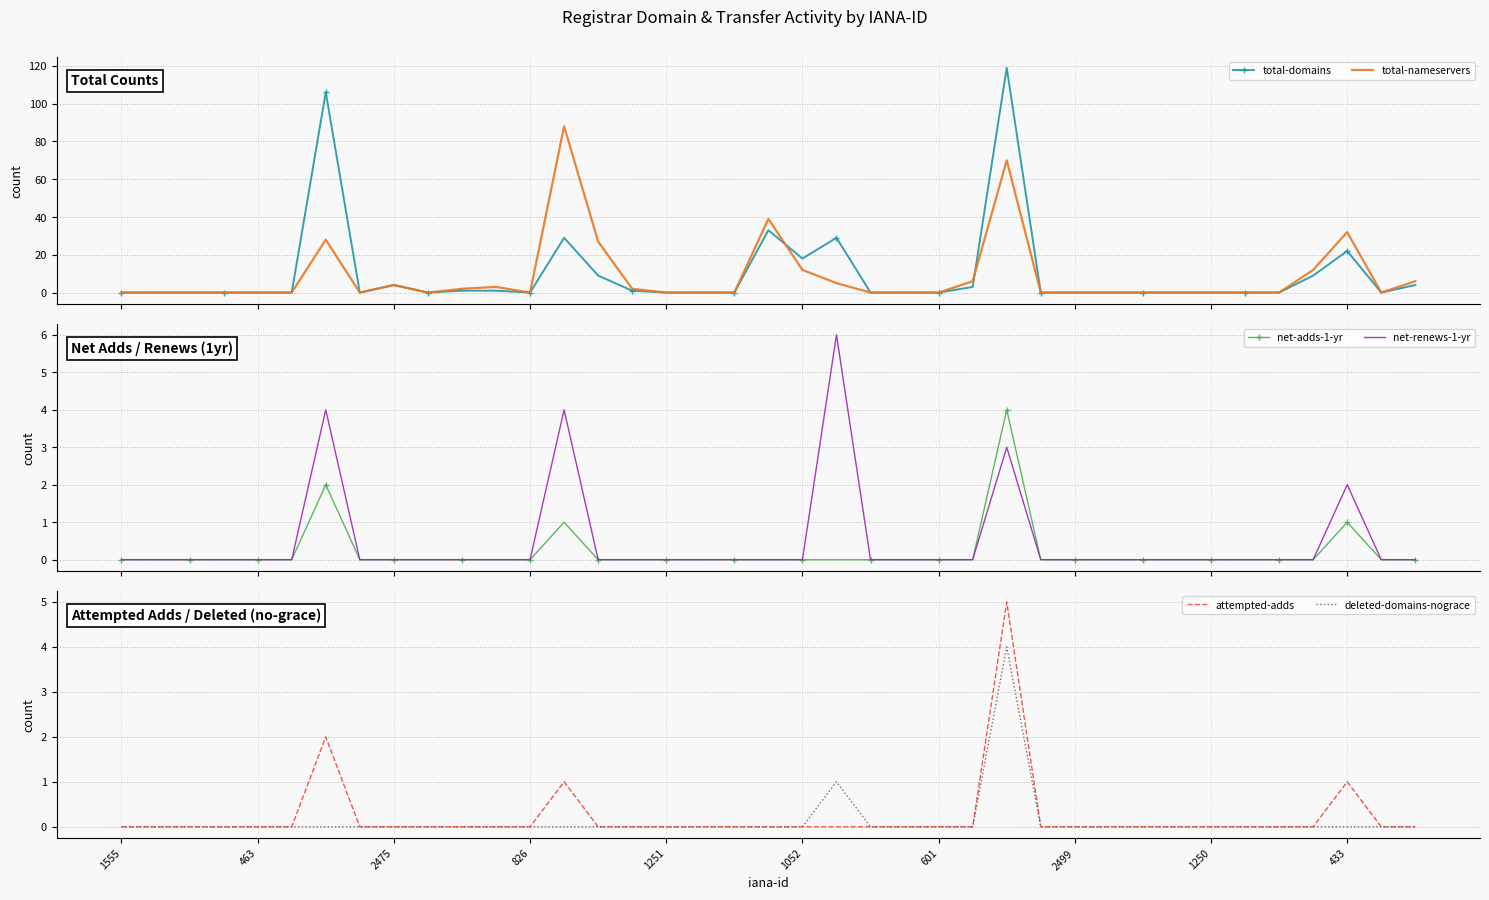

Read the net-renews-1-yr value at 26.

3